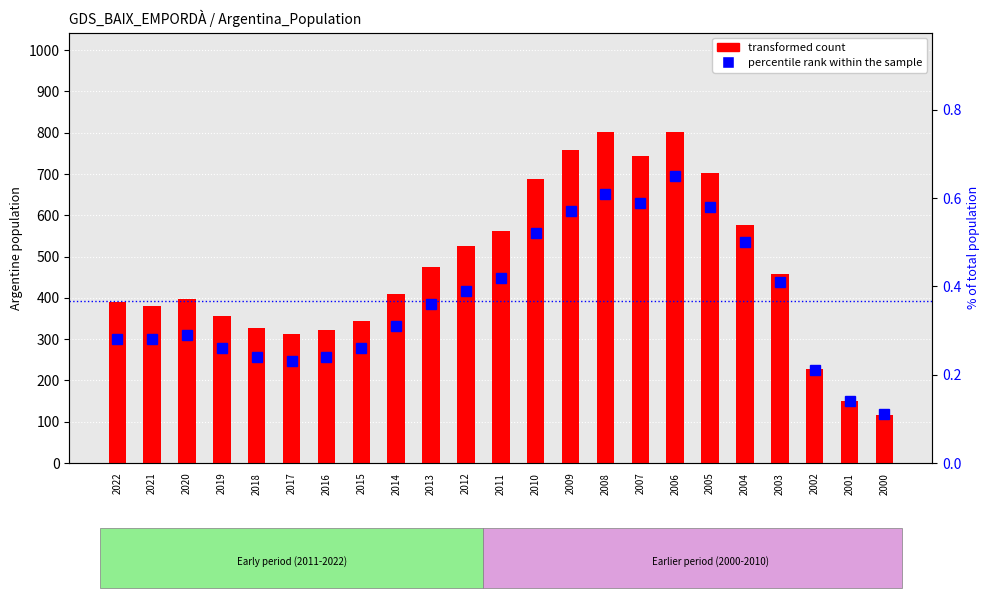

Rank the series by their average value, from lowest to highest.

percentile rank within the sample, transformed count